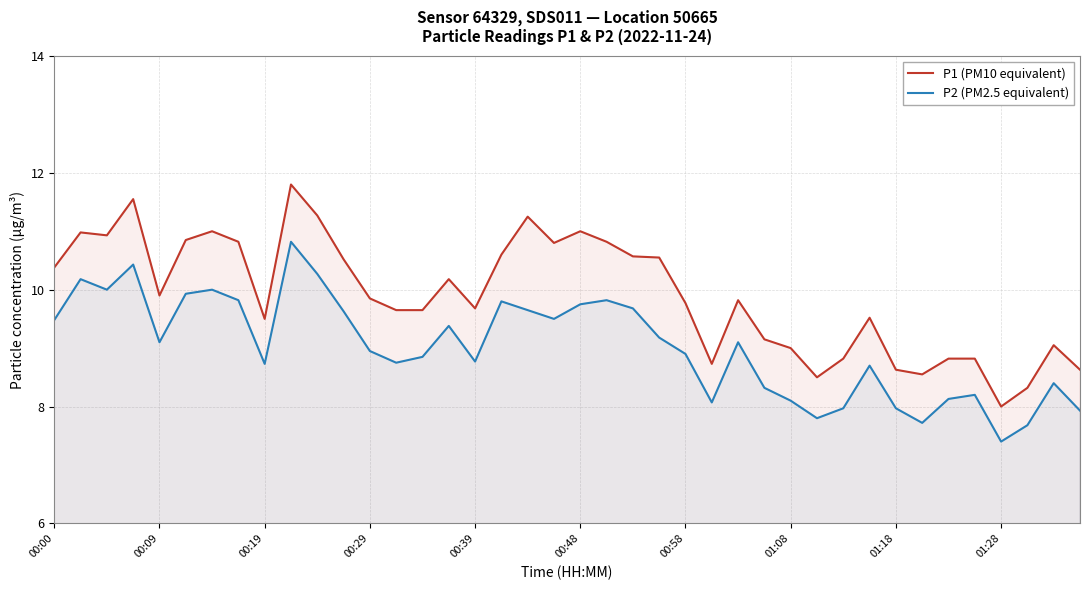

What is the approximate value of P2 (PM2.5 equivalent) at 00:19?

8.7